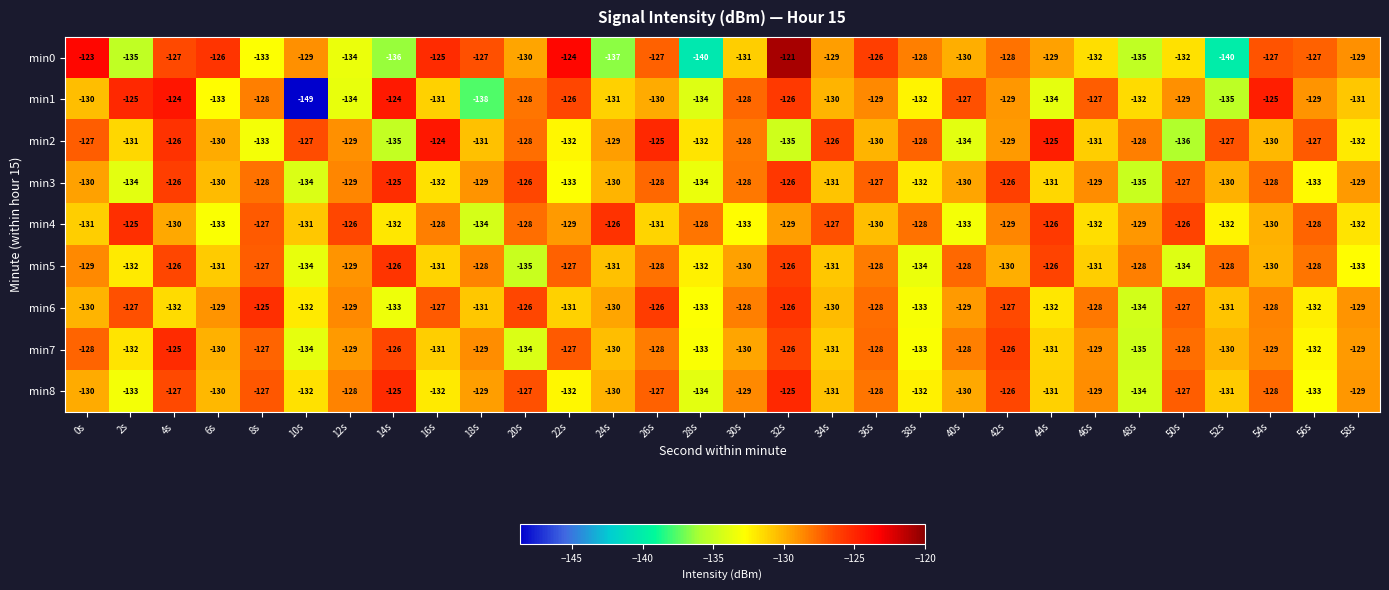

Which category has the lowest value across all series?

10s